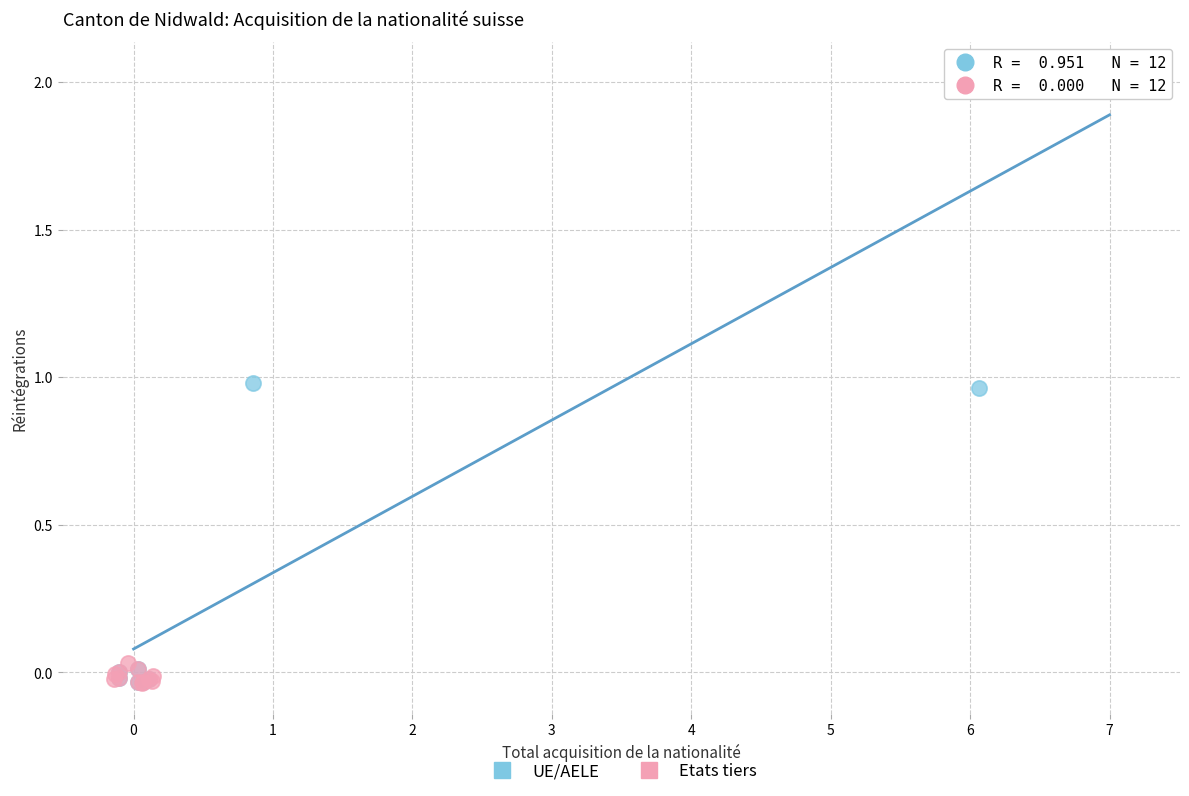

Which series has the widest spread of Y values?

UE/AELE